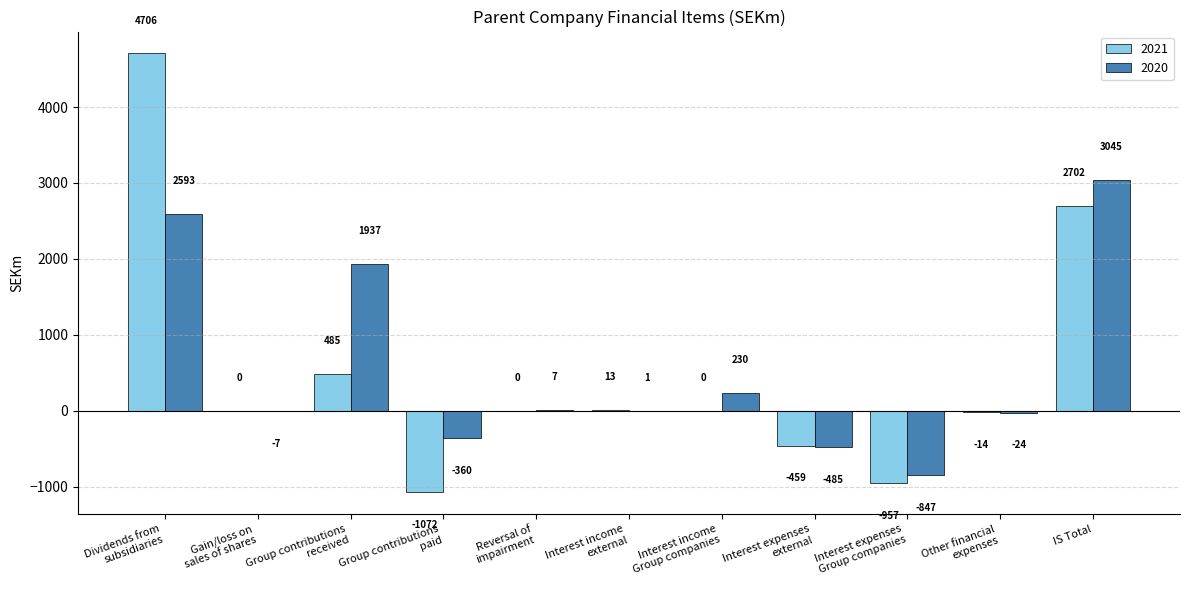

Which series has the largest total across all categories?

2020